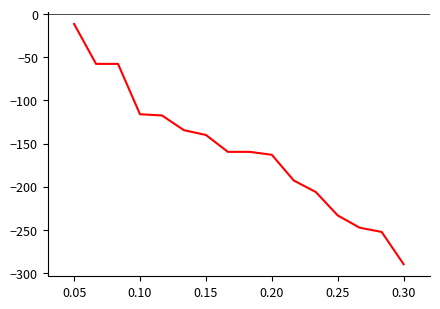

What is the difference between the maximum and minimum values?

278.6